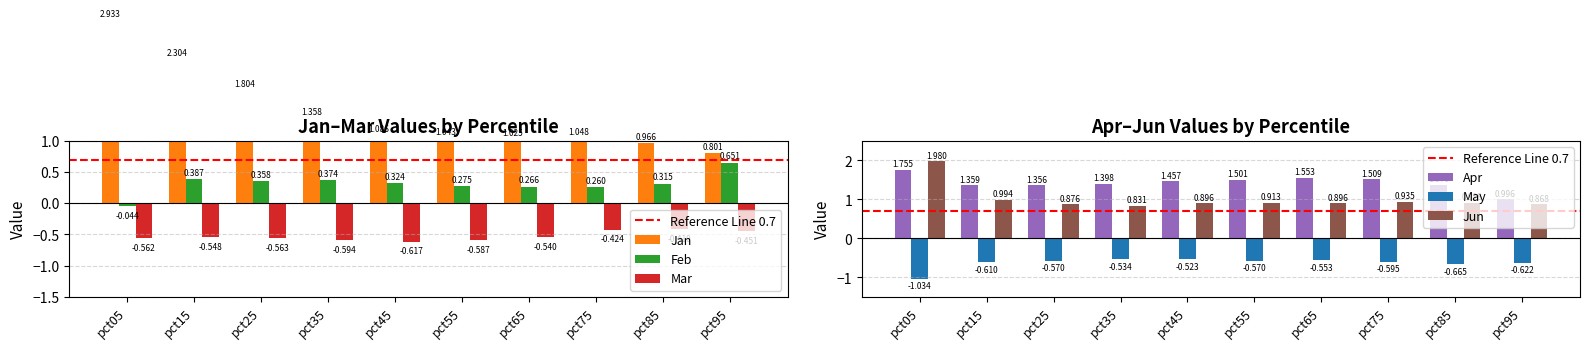

What is the maximum value for May?

-0.5